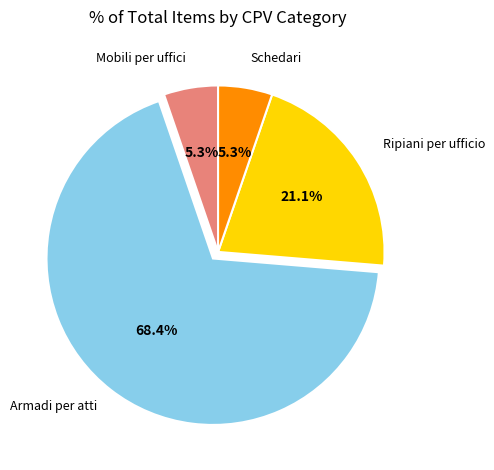

How many segments does this pie chart have?

4